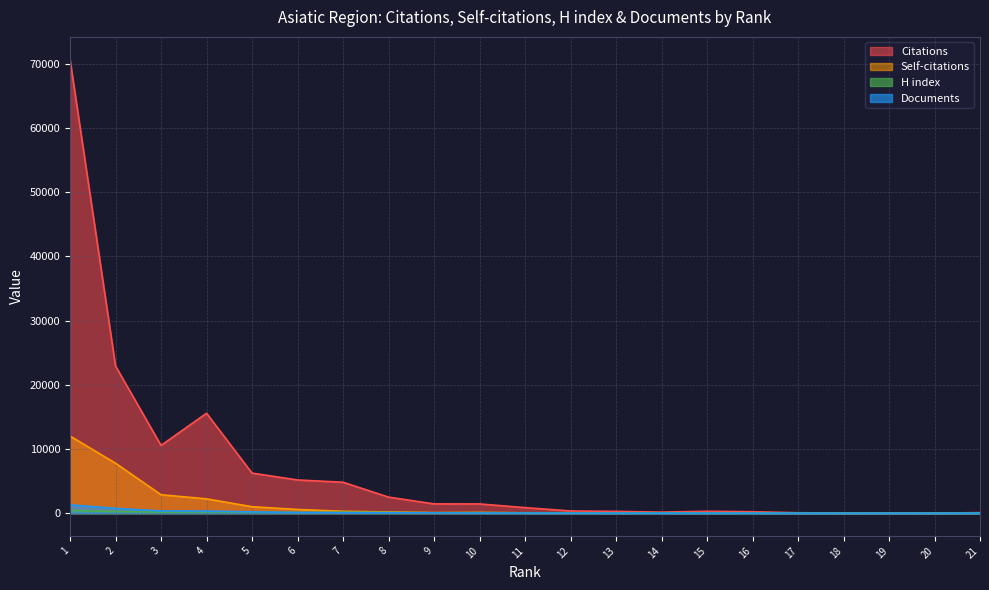

Reading left to right, what are all the values shown in this chart?

Citations: 70668	22931	10559	15570	6244	5176	4821	2507	1448	1442	865	350	282	167	299	227	71	11	48	11	89
Self-citations: 12020	7787	2874	2235	1009	582	297	195	93	125	48	20	21	31	12	53	8	0	1	1	1
H index: 411	261	155	191	140	123	159	126	64	74	69	61	36	56	39	30	16	9	18	14	56
Documents: 1300	753	350	337	208	109	72	58	47	27	15	10	7	5	5	4	2	1	1	1	1